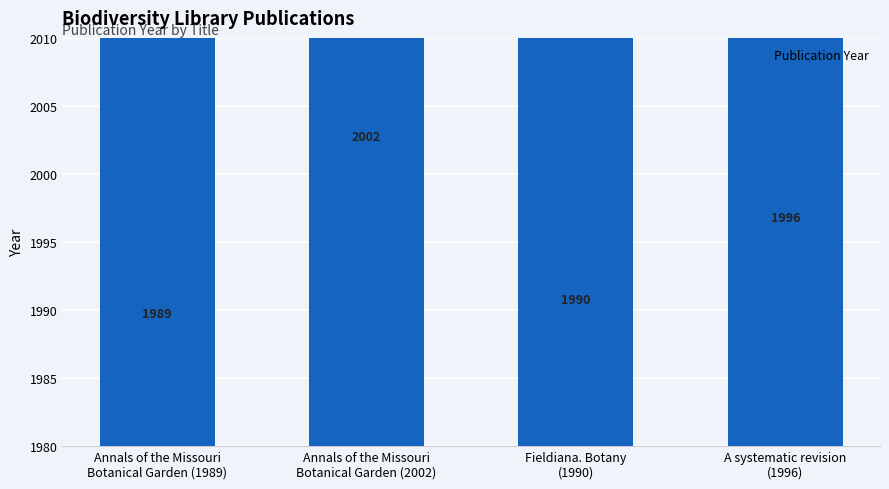

How many series are shown in this chart?

1